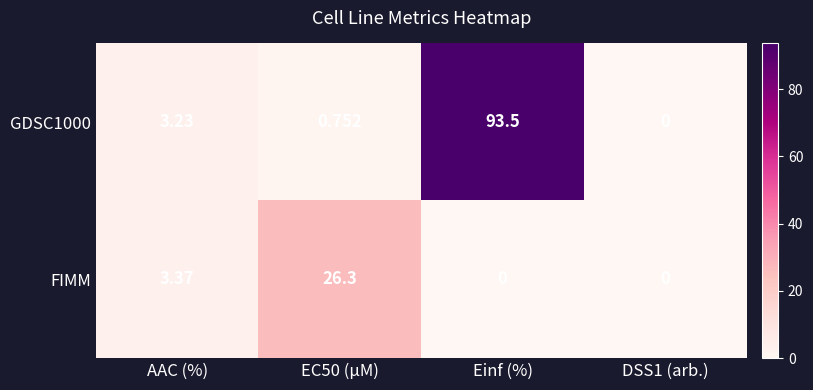

At how many categories does at least one series exceed 79?

1